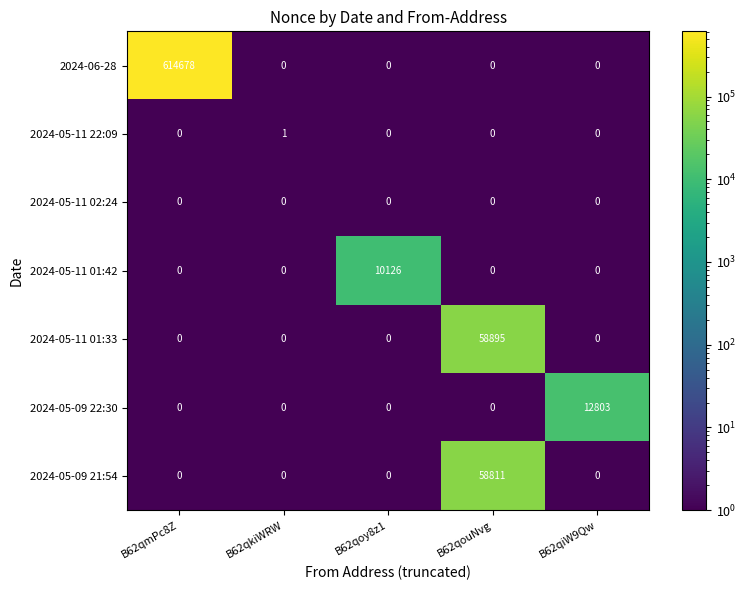

At which category is the sum across all series the highest?

B62qmPc8Z